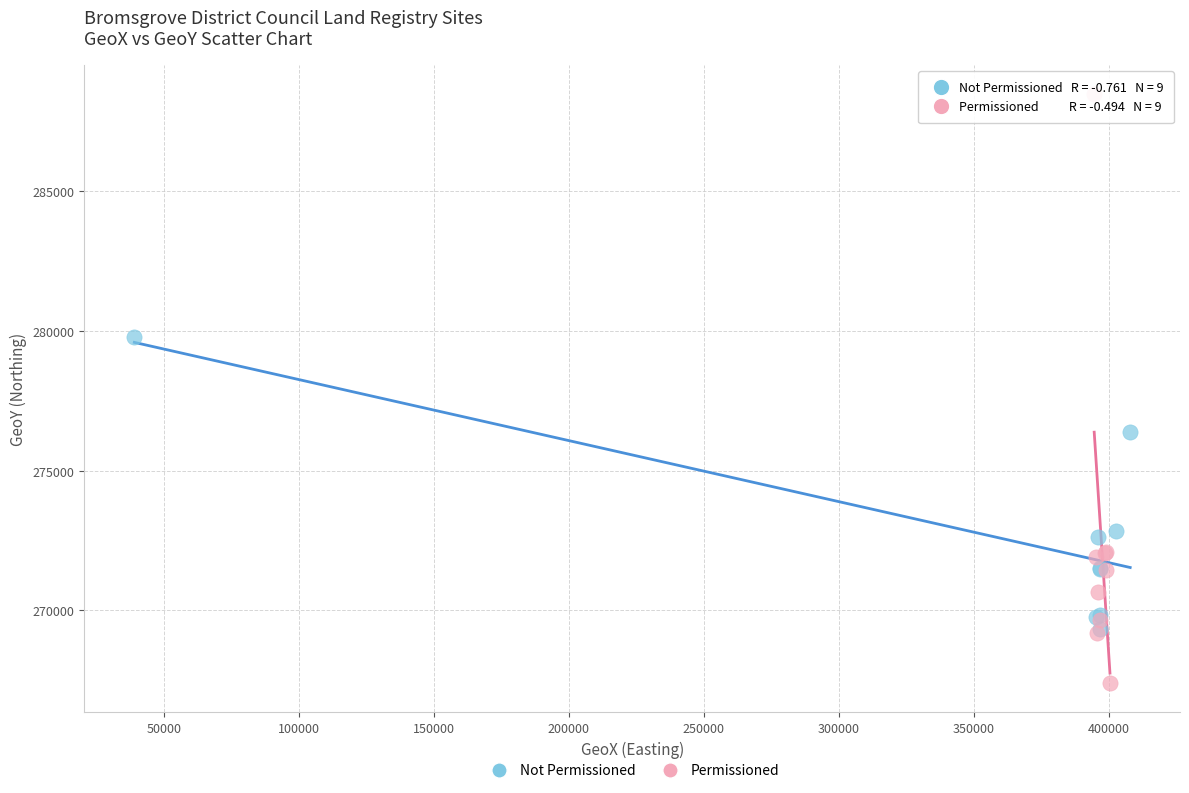

Which series contains the lowest Y value?

Permissioned